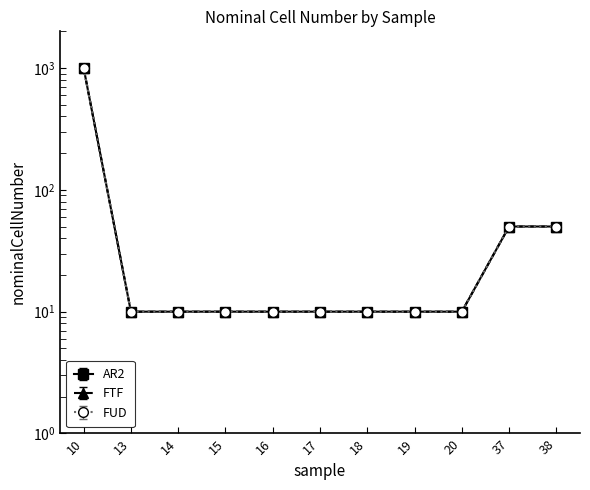

Is the value of FTF at 13 greater than the value of FUD at 16?

Yes